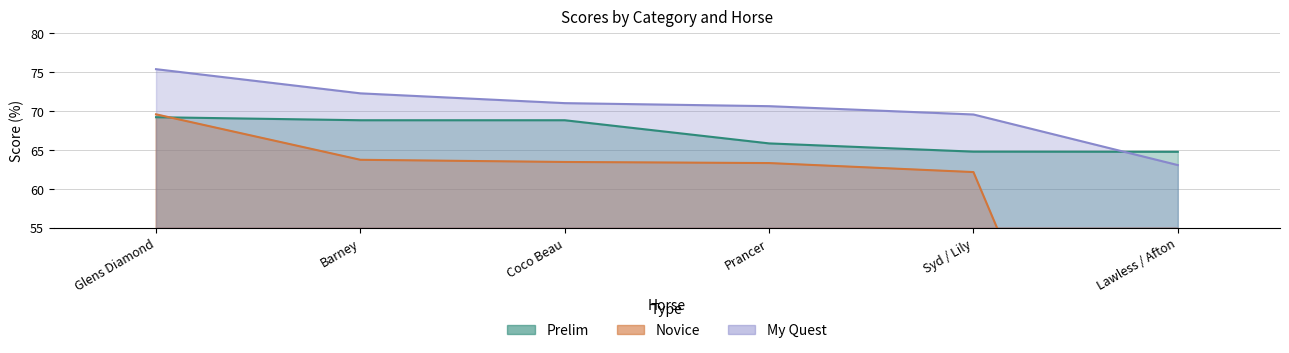

How many data points in My Quest are less than 71?

3